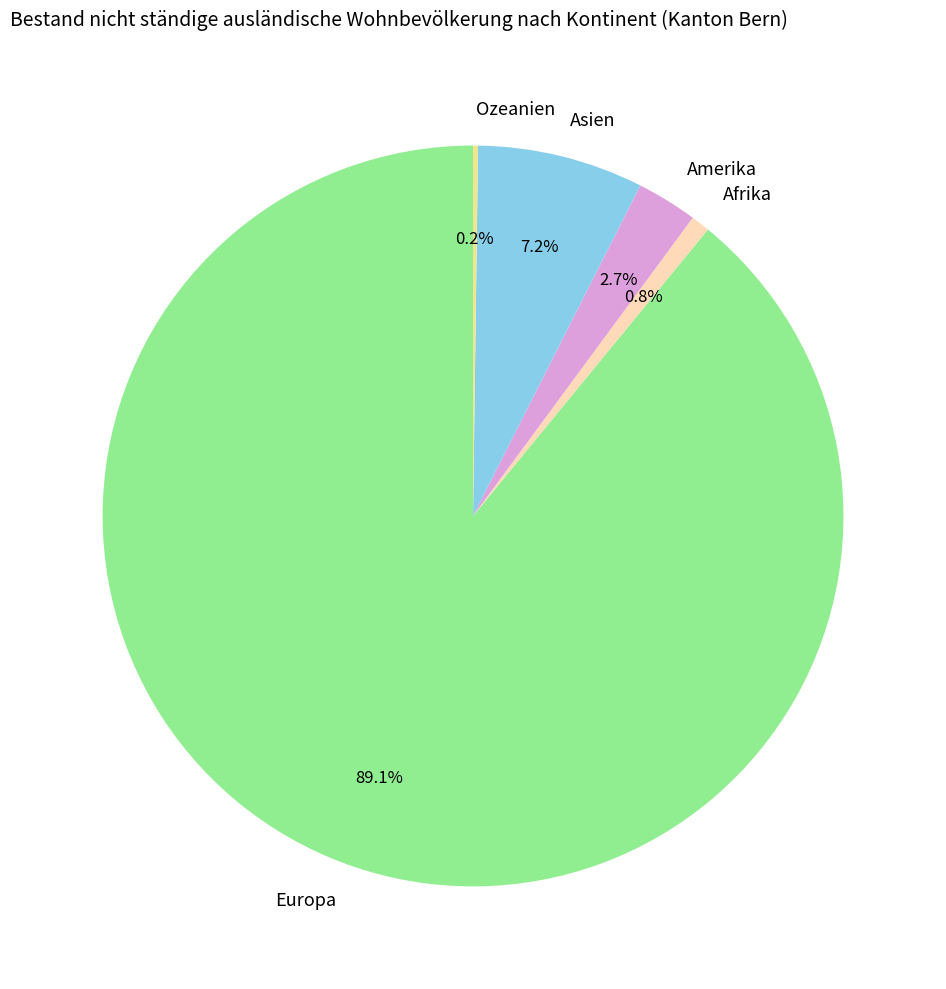

Which slice represents more than half of the pie?

Europa